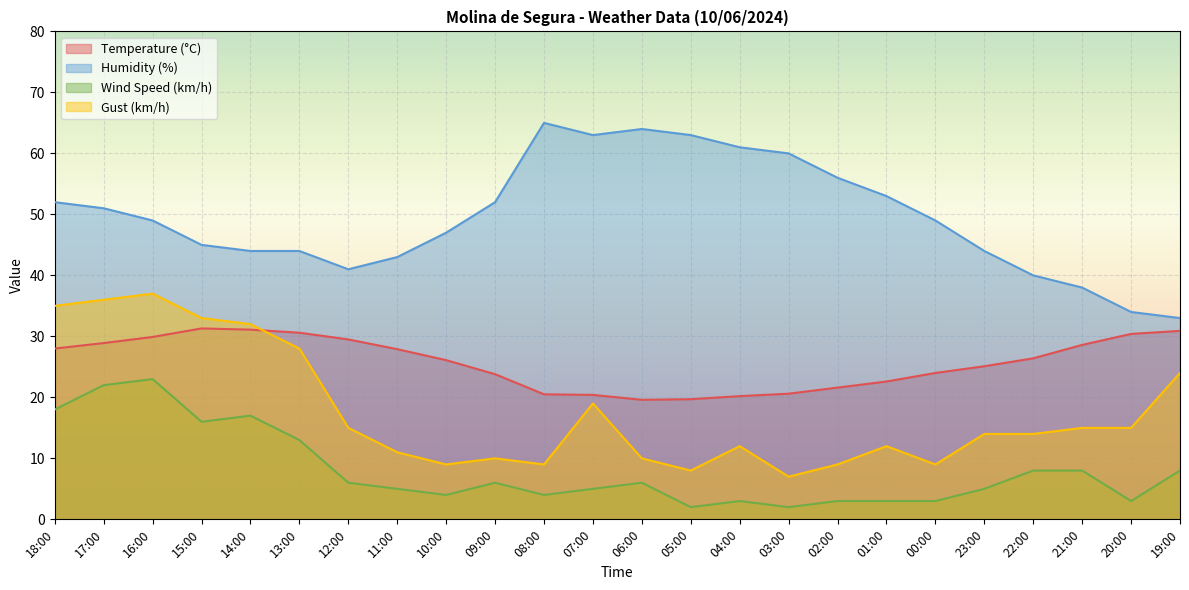

What value does the Gust (km/h) series have at 21:00?

15.0